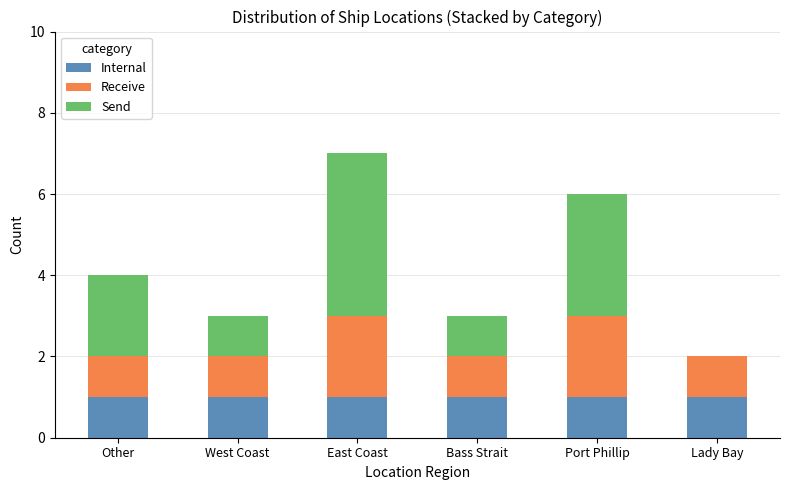

What is the total value across all series at Bass Strait?

3